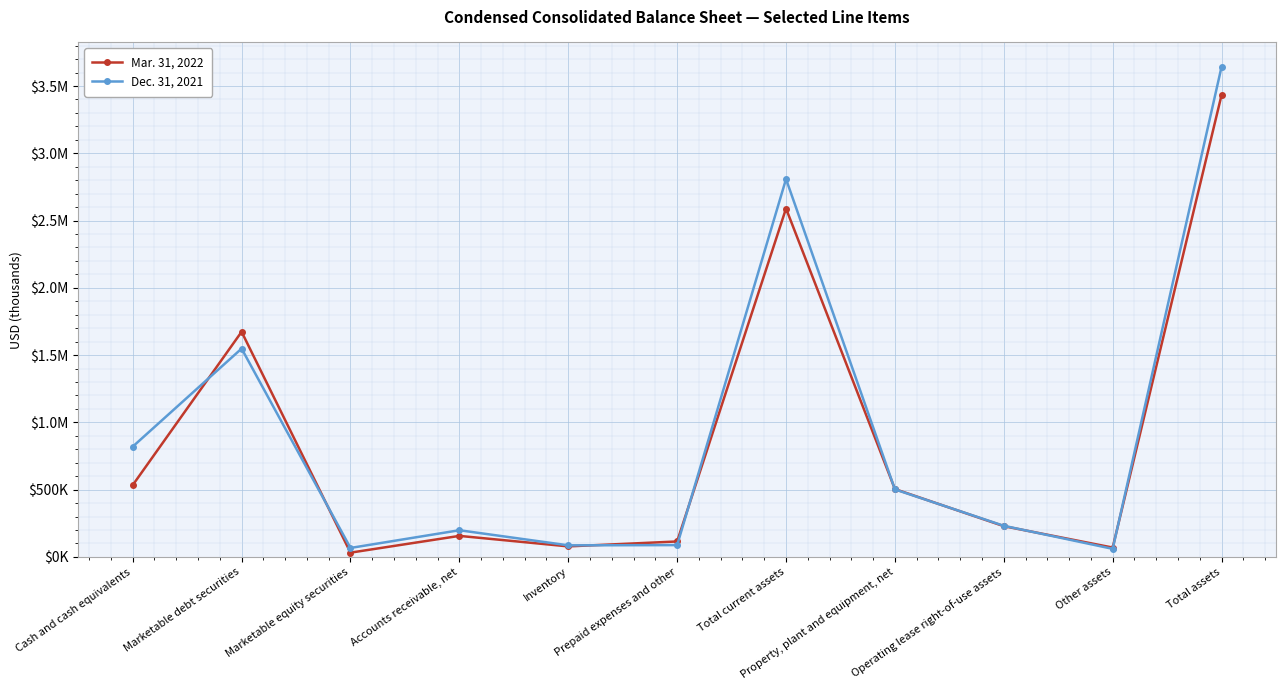

What are all the series names shown in the legend?

Mar. 31, 2022, Dec. 31, 2021